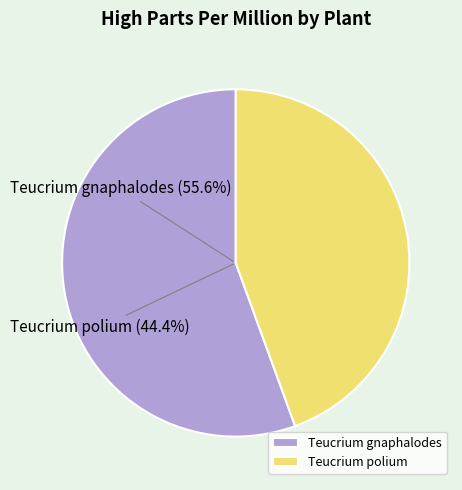

Approximately how many times larger is the value at Teucrium polium compared to Teucrium gnaphalodes?

0.8